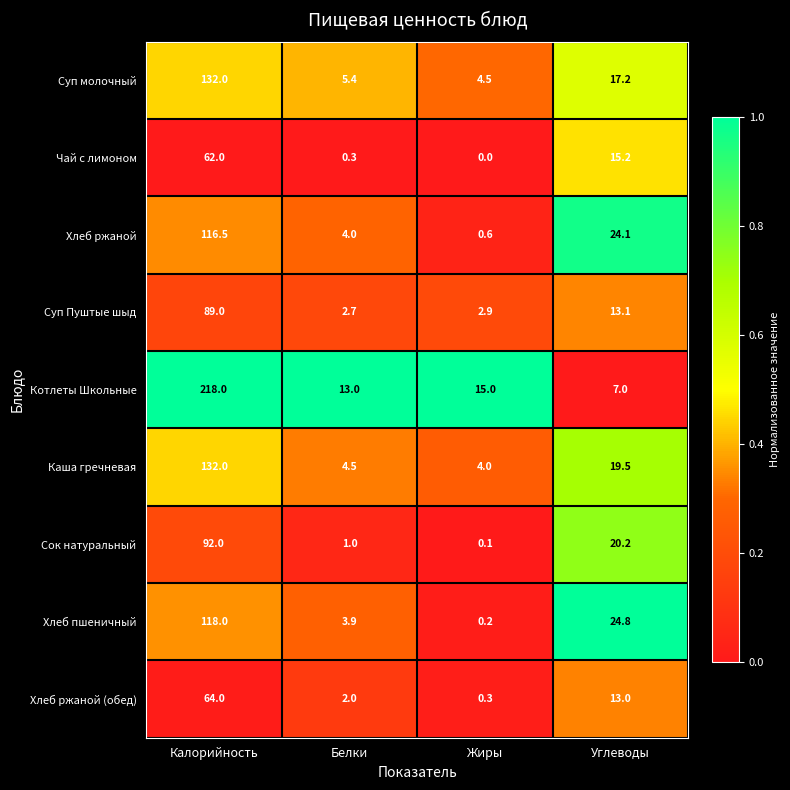

Between Белки and Углеводы, which series saw the biggest shift?

Хлеб пшеничный